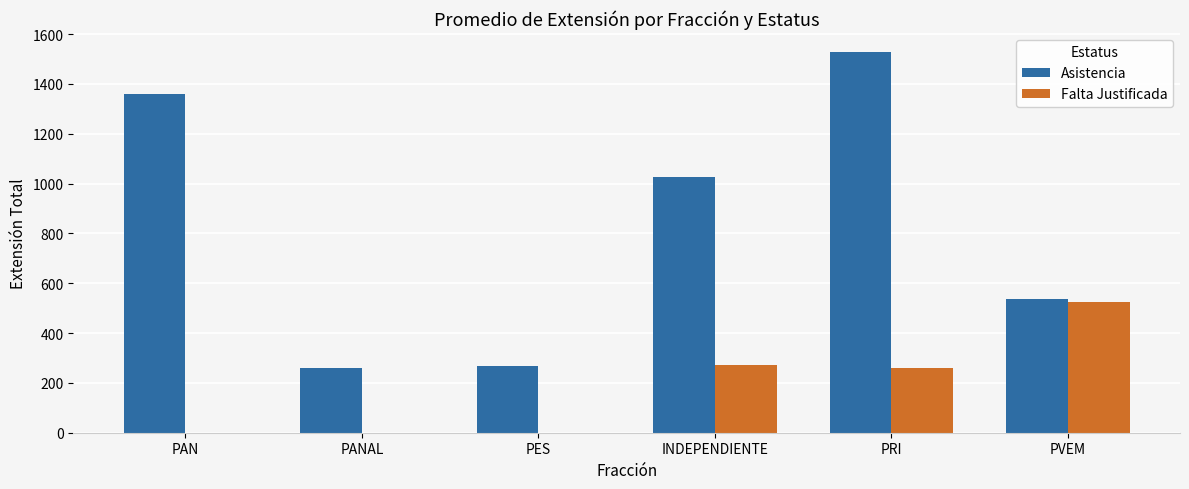

At which label is Asistencia closest to 894?

INDEPENDIENTE